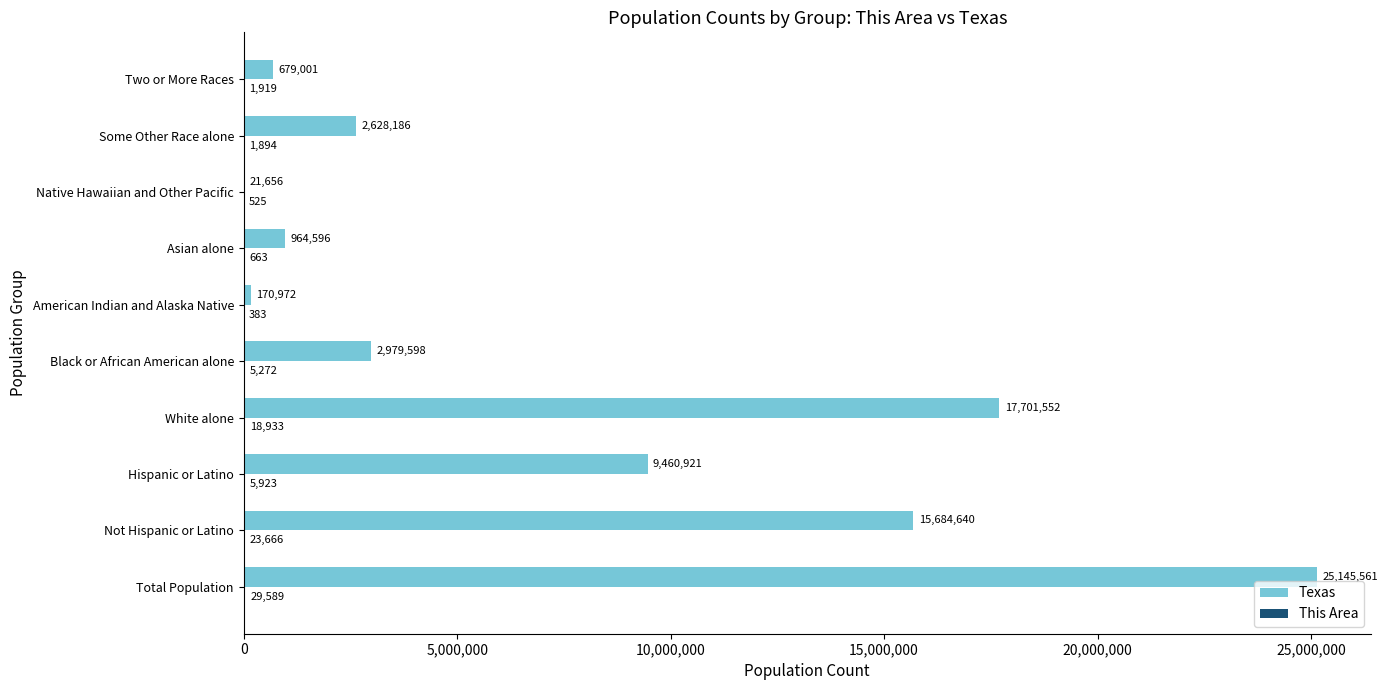

Which series has the largest total across all categories?

Texas